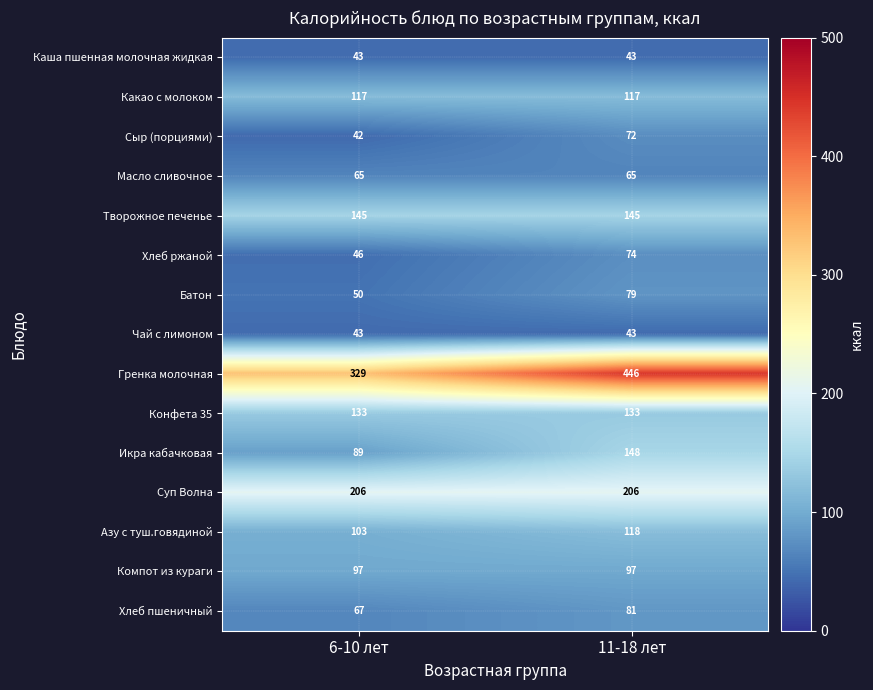

Which series has the largest total across all categories?

Гренка молочная